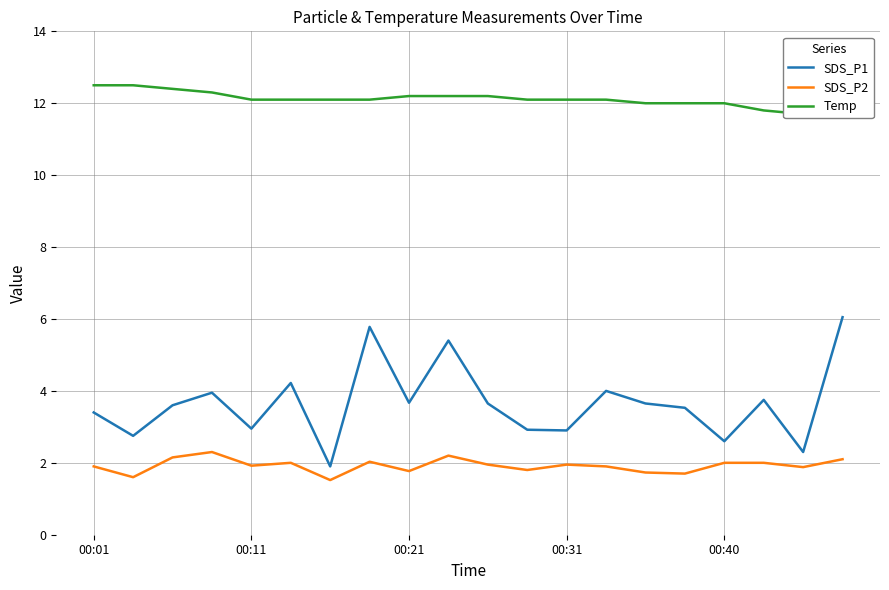

True or false: SDS_P1 and SDS_P2 intersect in this chart.

False